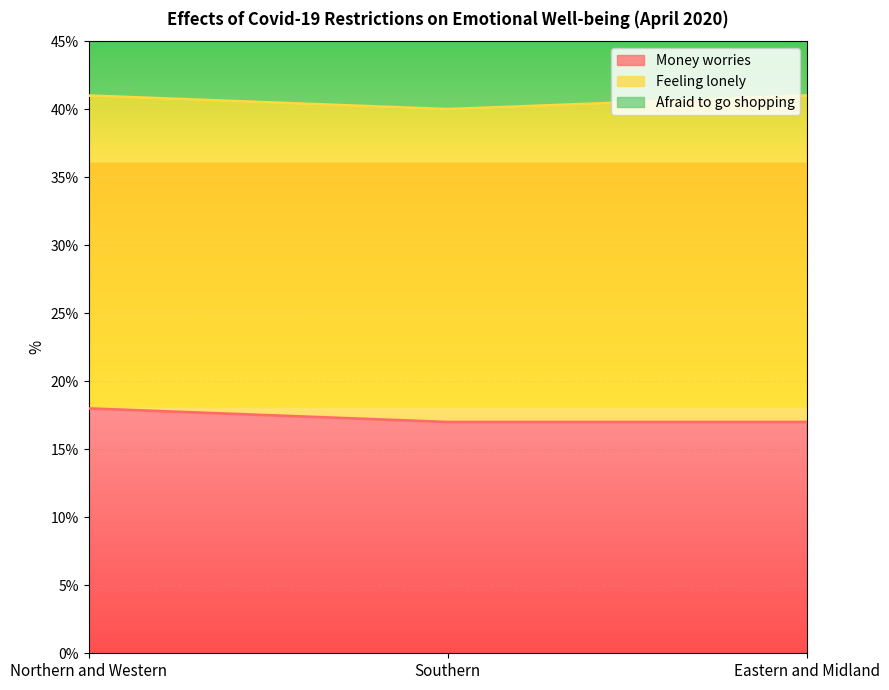

Which series changed the most between Northern and Western and Southern?

Afraid to go shopping